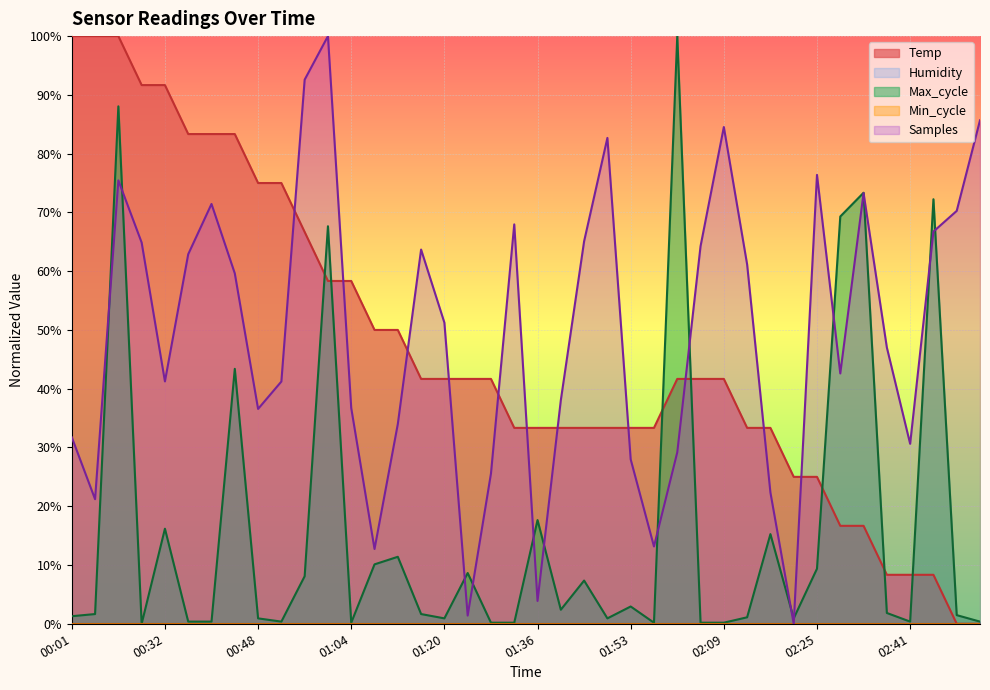

At which category does the chart reach its peak across all series?

00:01